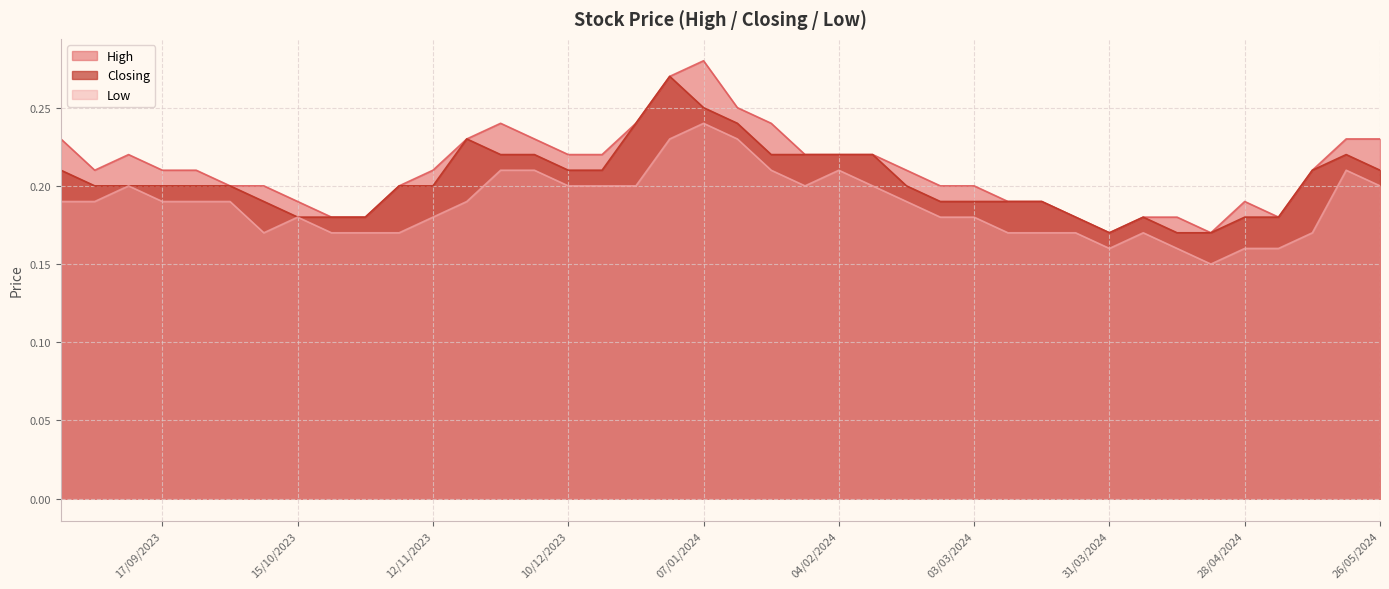

Does the chart display data point markers on the line(s)?

No